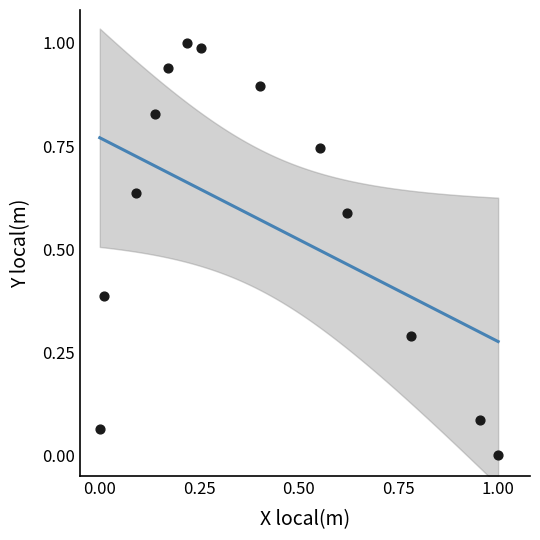

What is the range of X values (max minus min)?

1.0